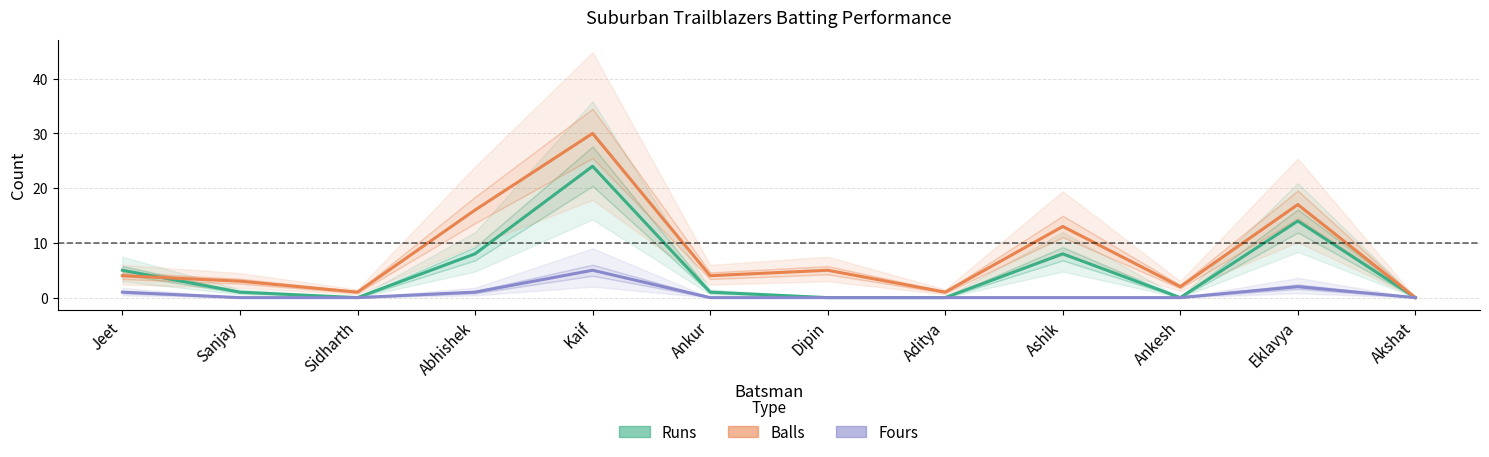

Reading left to right, transcribe all the data shown in this chart.

Runs: Jeet=5	Sanjay=1	Sidharth=0	Abhishek=8	Kaif=24	Ankur=1	Dipin=0	Aditya=0	Ashik=8	Ankesh=0	Eklavya=14	Akshat=0
Balls: Jeet=4	Sanjay=3	Sidharth=1	Abhishek=16	Kaif=30	Ankur=4	Dipin=5	Aditya=1	Ashik=13	Ankesh=2	Eklavya=17	Akshat=0
Fours: Jeet=1	Sanjay=0	Sidharth=0	Abhishek=1	Kaif=5	Ankur=0	Dipin=0	Aditya=0	Ashik=0	Ankesh=0	Eklavya=2	Akshat=0